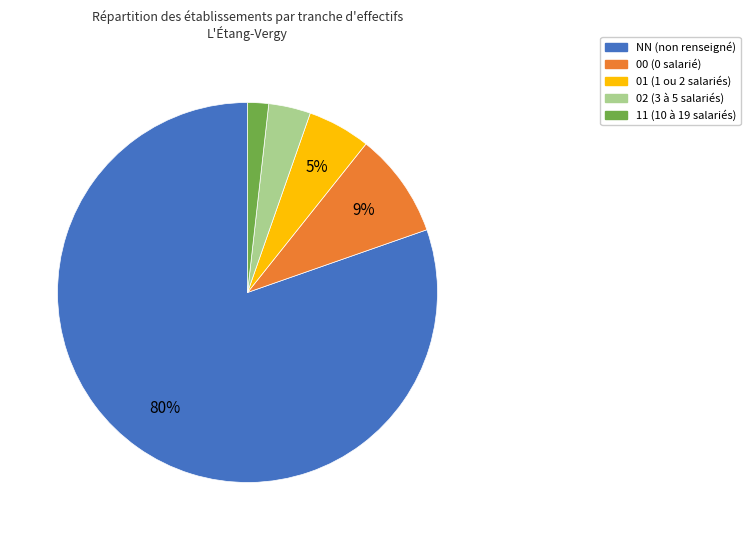

Approximately how many times larger is the value at 11 compared to 02?

0.5